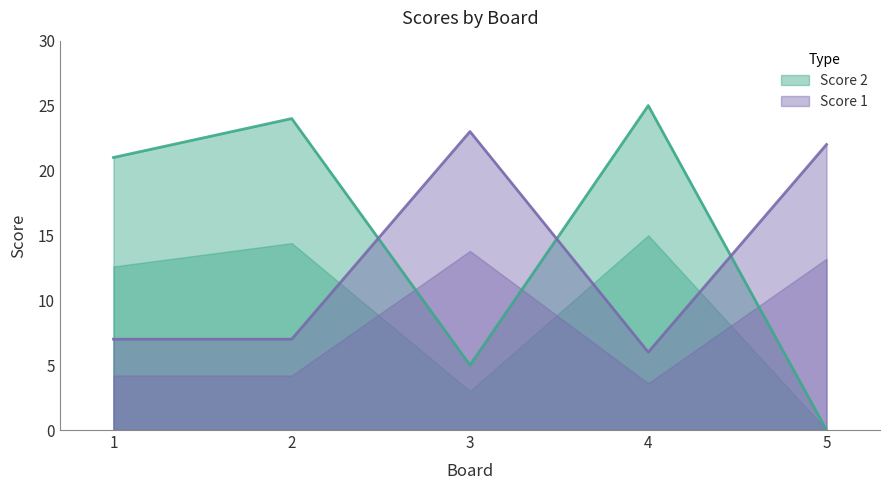

True or false: Score 2 has a value of 16 at 2.

False